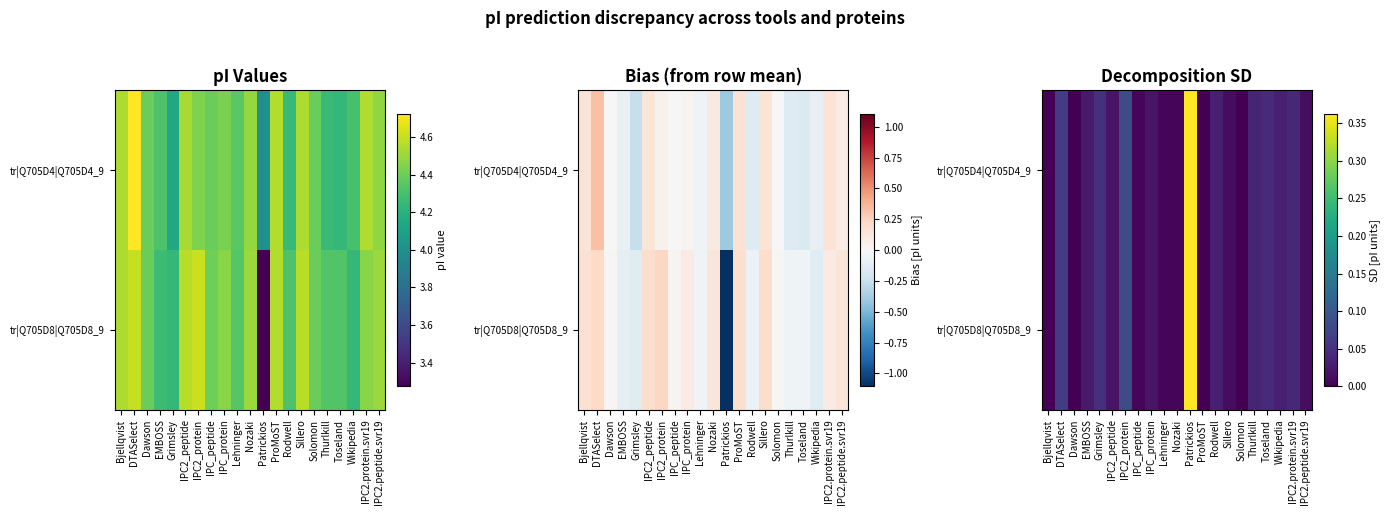

At how many categories does at least one series exceed 0?

17